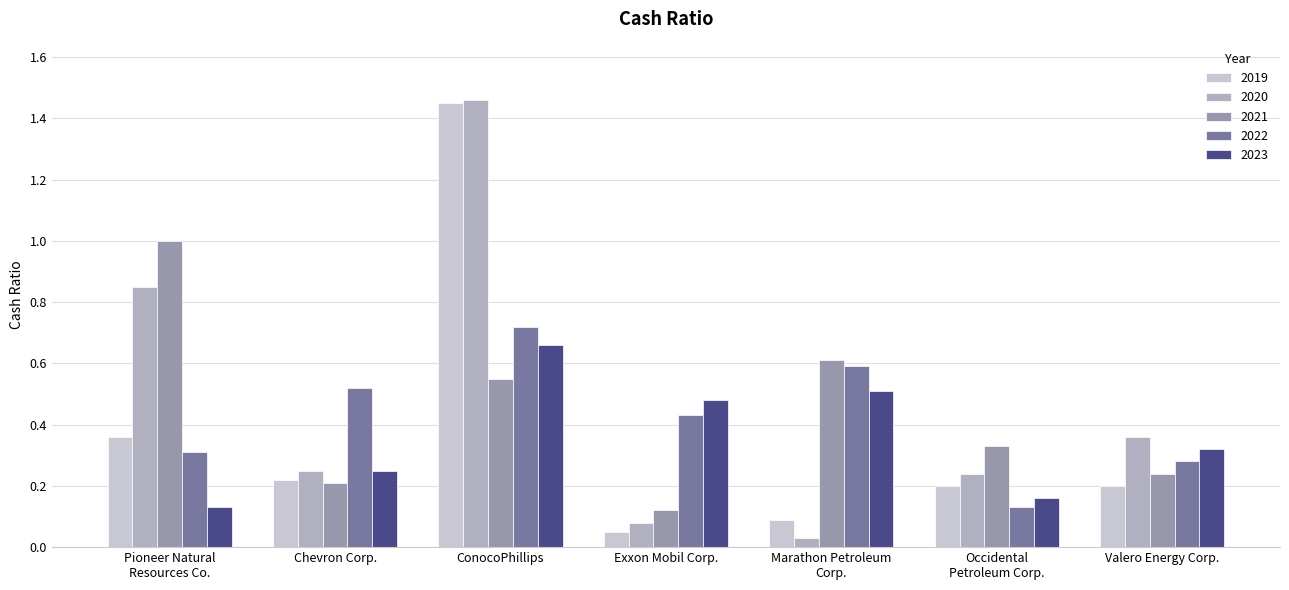

Which series has the largest total across all categories?

2020